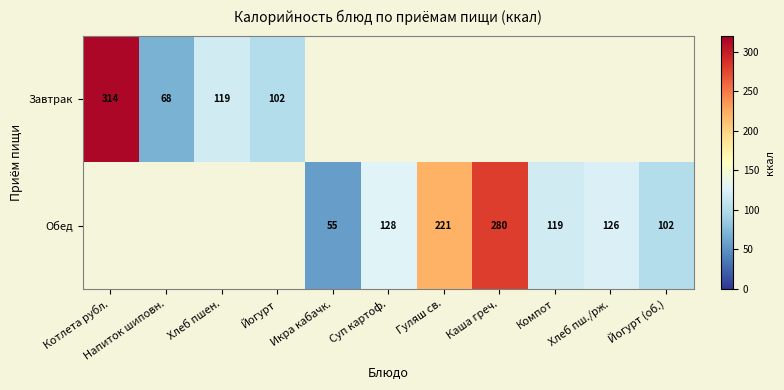

What is the smallest value displayed?

55.0